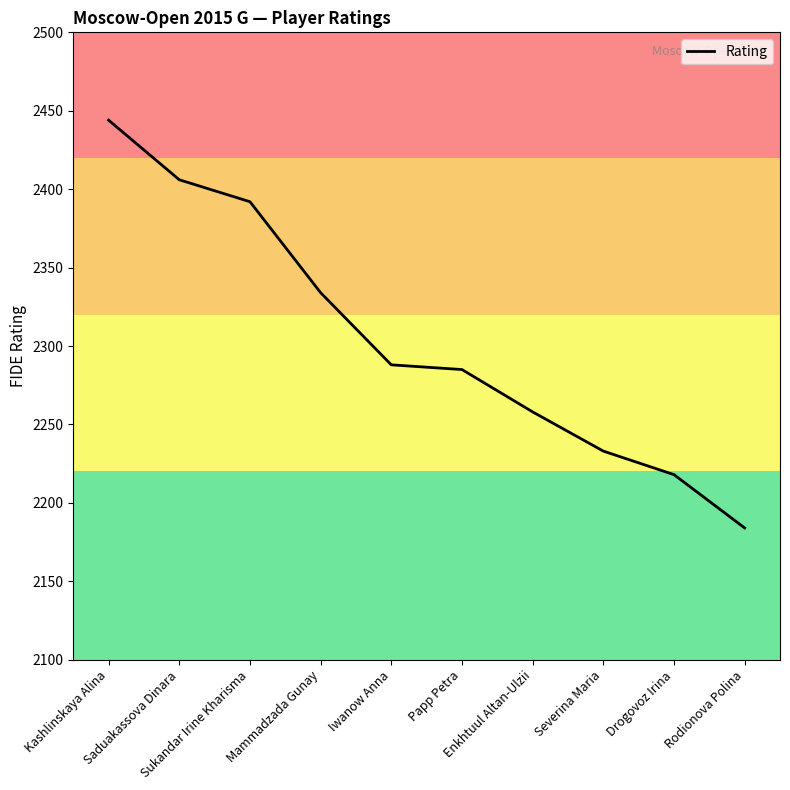

Which label corresponds to the smallest value in the chart?

Rodionova Polina